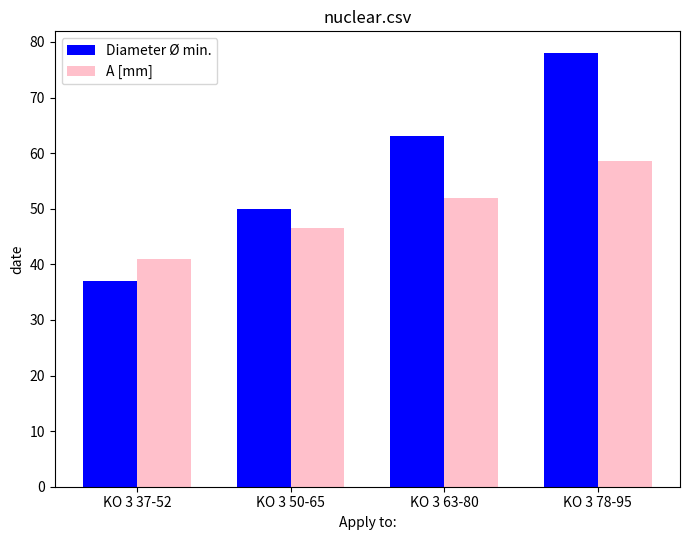

Reading left to right, extract all data points from this chart.

Diameter Ø min.: KO 3 37-52=37.0	KO 3 50-65=50.0	KO 3 63-80=63.0	KO 3 78-95=78.0
A [mm]: KO 3 37-52=41.0	KO 3 50-65=46.5	KO 3 63-80=52.0	KO 3 78-95=58.5